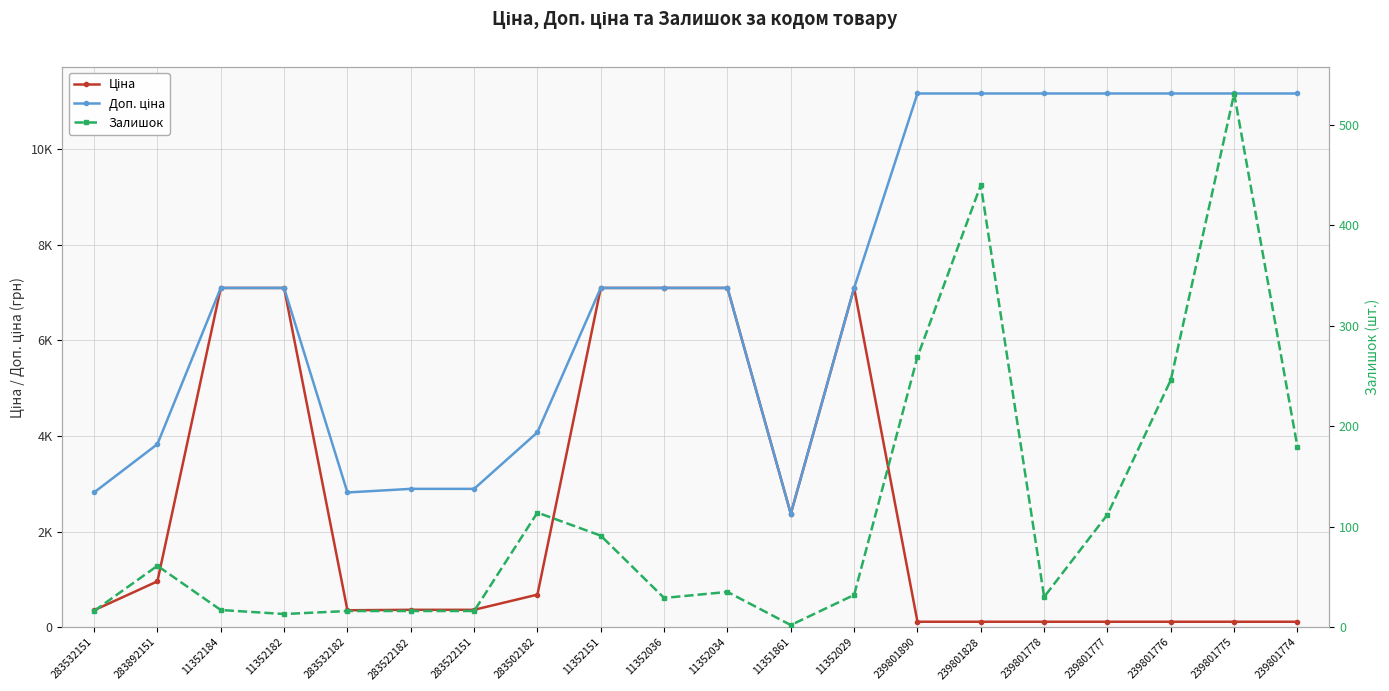

What is the total value across all series at 11352029?

14229.6